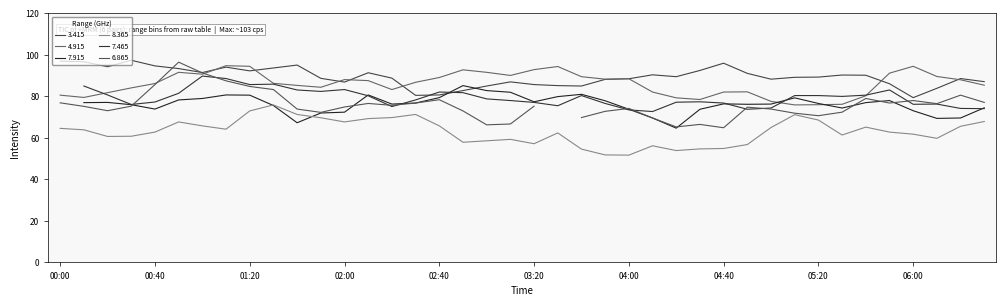

Is it true that 4.915 equals 94.5 at 06:00?

True